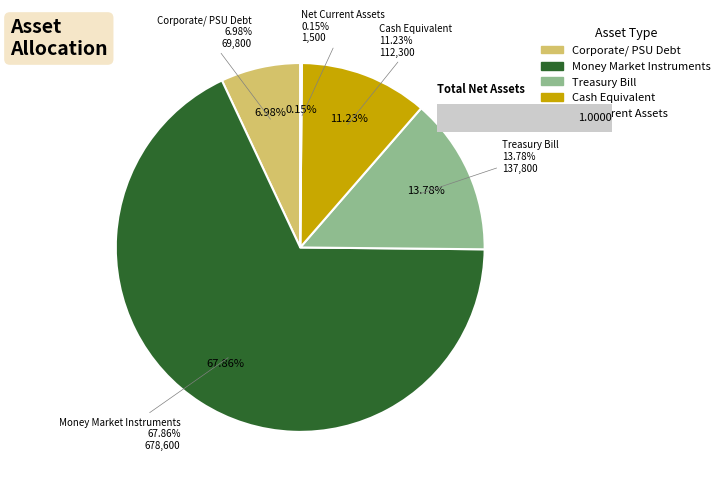

What is the total percentage of Cash Equivalent and Money Market Instruments?

79.1%